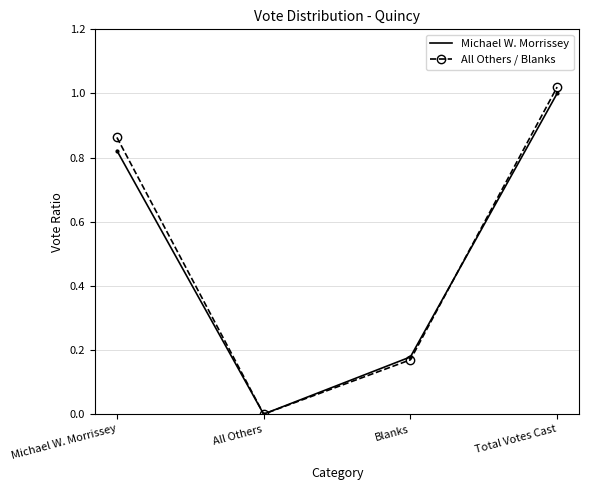

What position from the right is All Others?

3